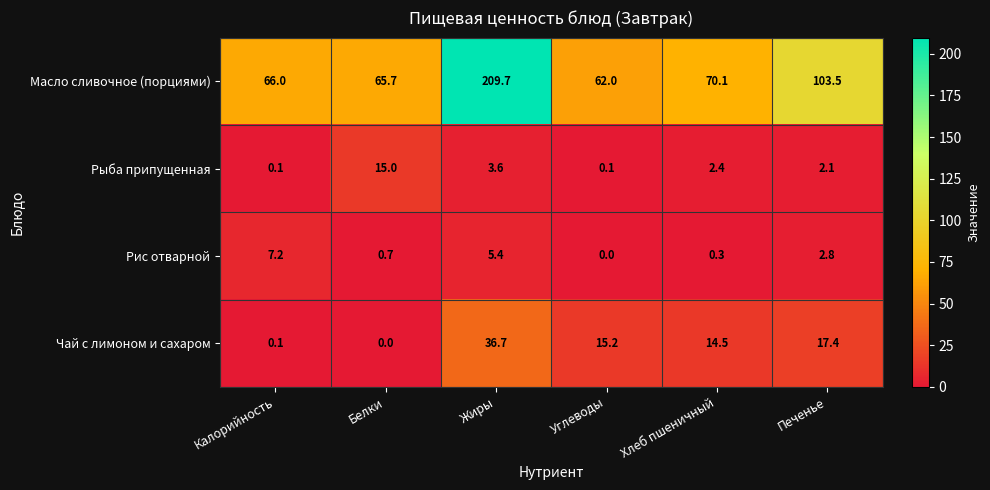

At Белки, list the series in order from smallest to largest.

Чай с лимоном и сахаром, Рис отварной, Рыба припущенная, Масло сливочное (порциями)